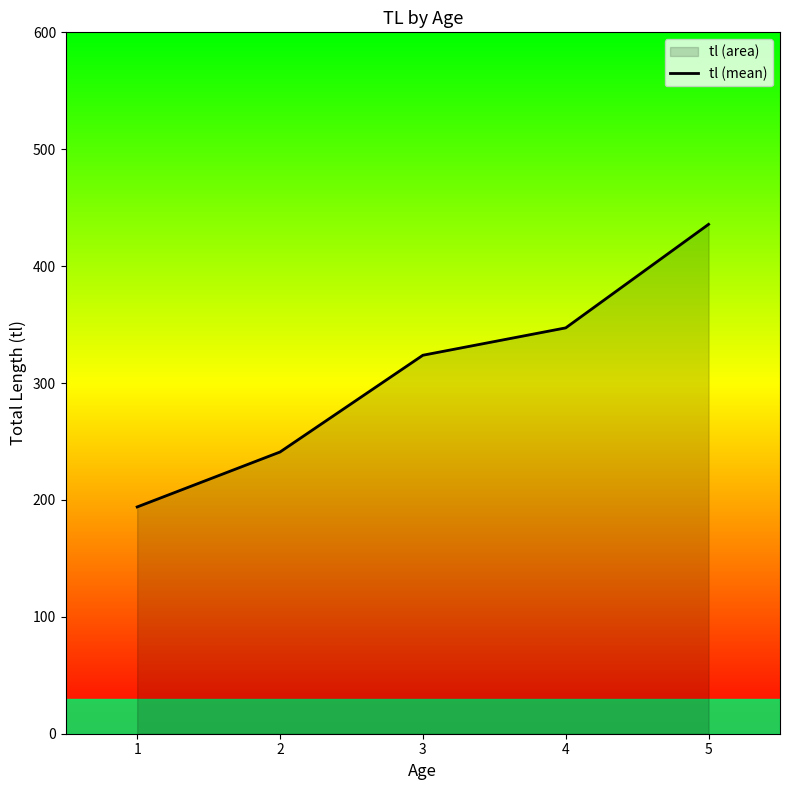

What is the change in value from 1 to 5?

+241.8